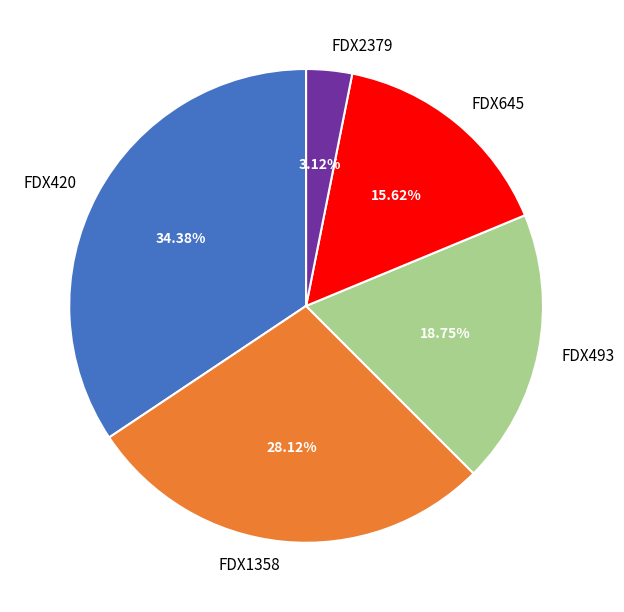

What percentage is the FDX1358 slice, to the nearest percent?

28%